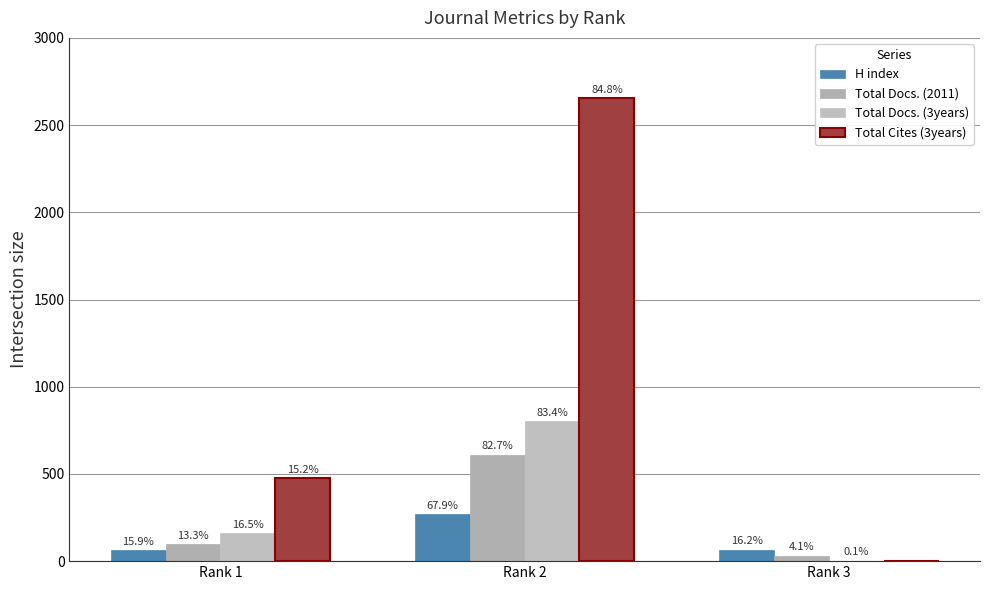

At how many categories does at least one series exceed 2287?

1